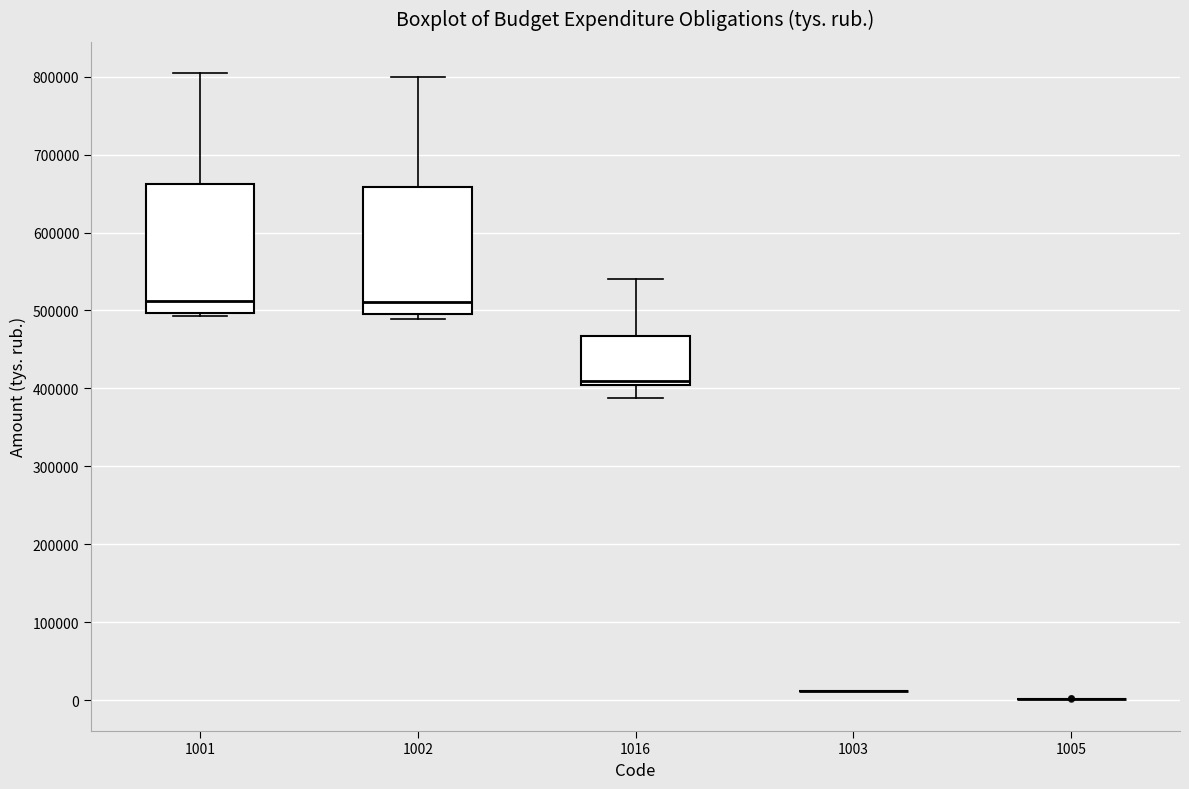

Where does the upper whisker of the box at x = 1001 end on the y-axis? The values are not printed on the chart, so give them approximately, as read against the axis.

800000